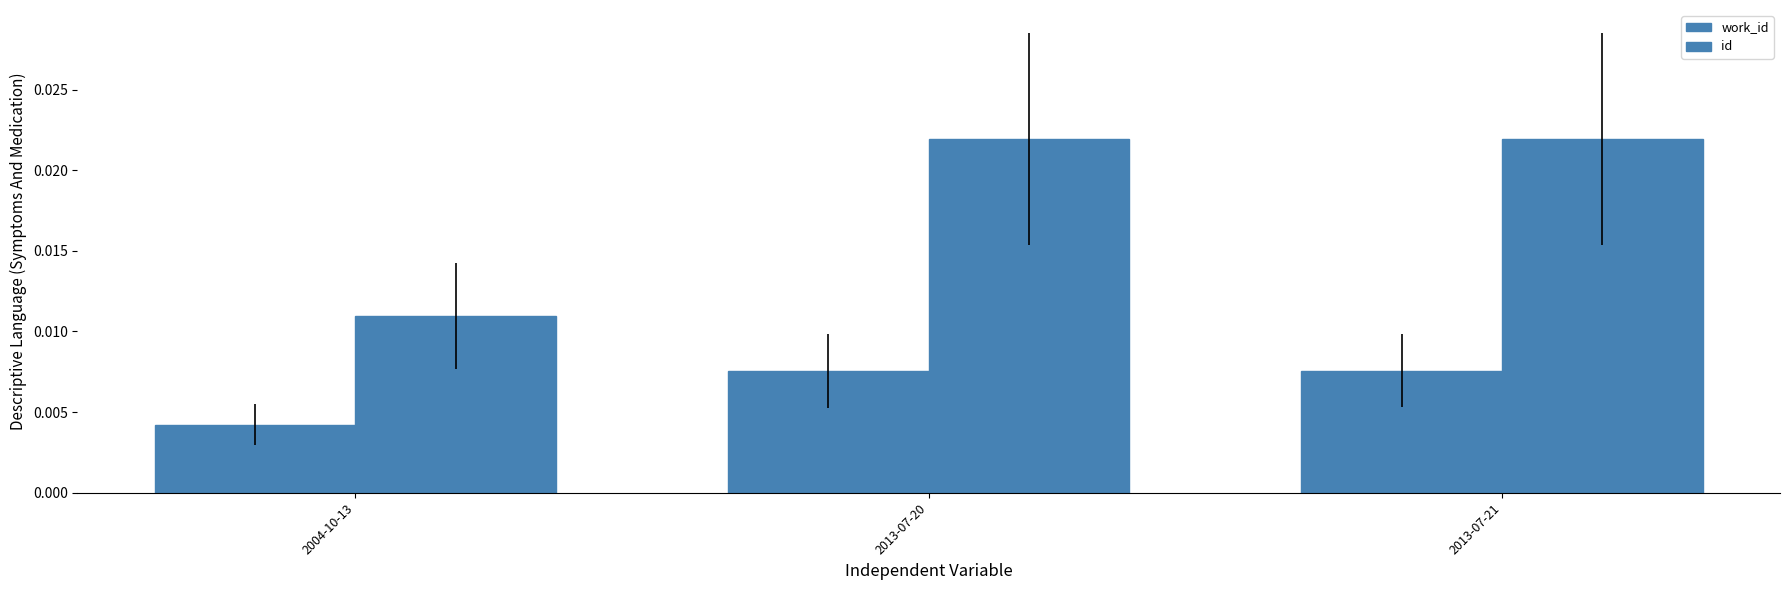

Reading left to right, list all the values displayed in this chart.

work_id: 2004-10-13=0.0	2013-07-20=0.0	2013-07-21=0.0
id: 2004-10-13=0.0	2013-07-20=0.0	2013-07-21=0.0